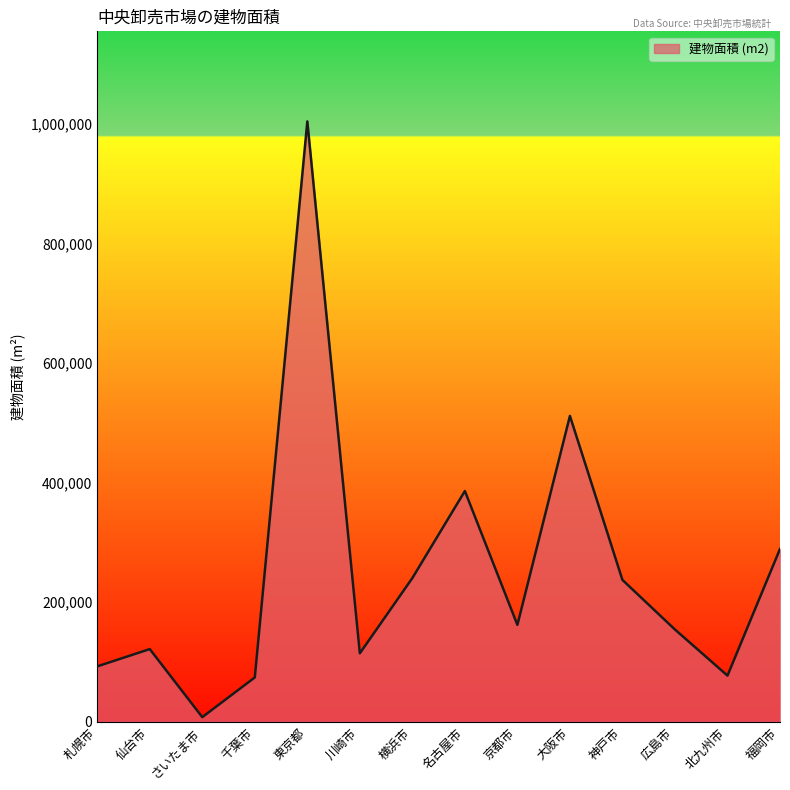

What is the sum of all values?

3474389